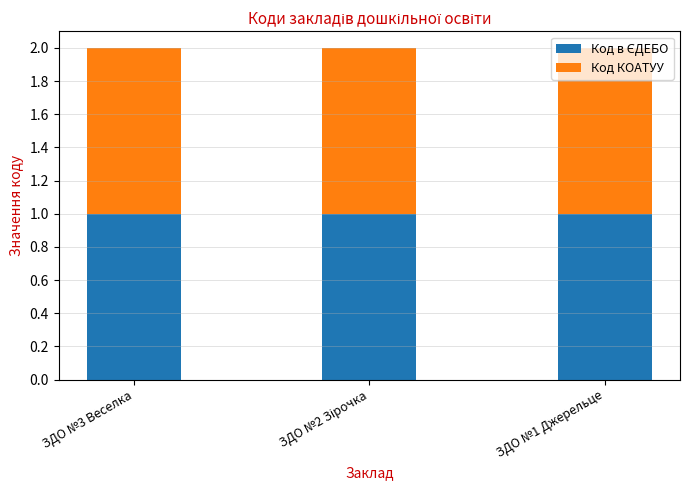

What is the total value across all series at ЗДО №3 Веселка?

2.0